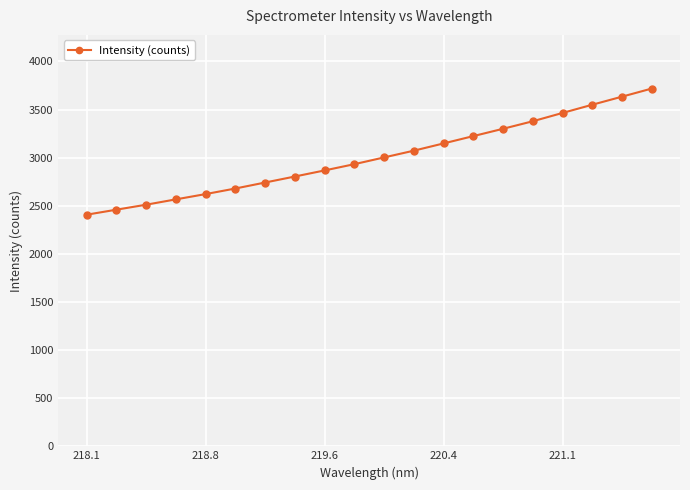

What is the average value?

3004.3